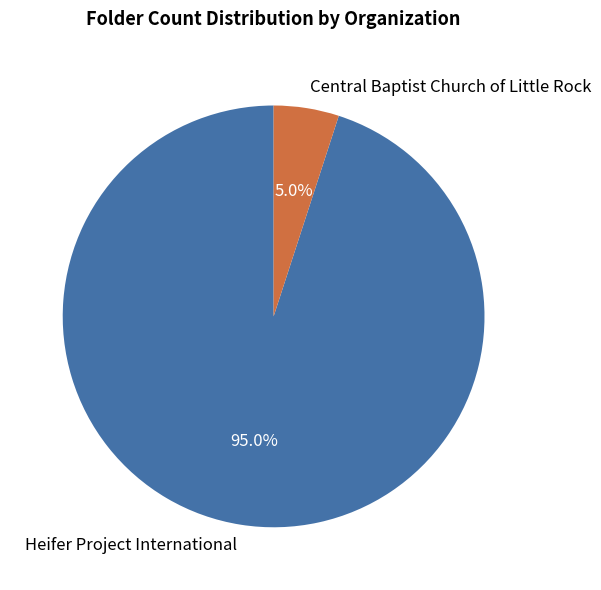

Which has a higher value, Heifer Project International or Central Baptist Church of Little Rock?

Heifer Project International